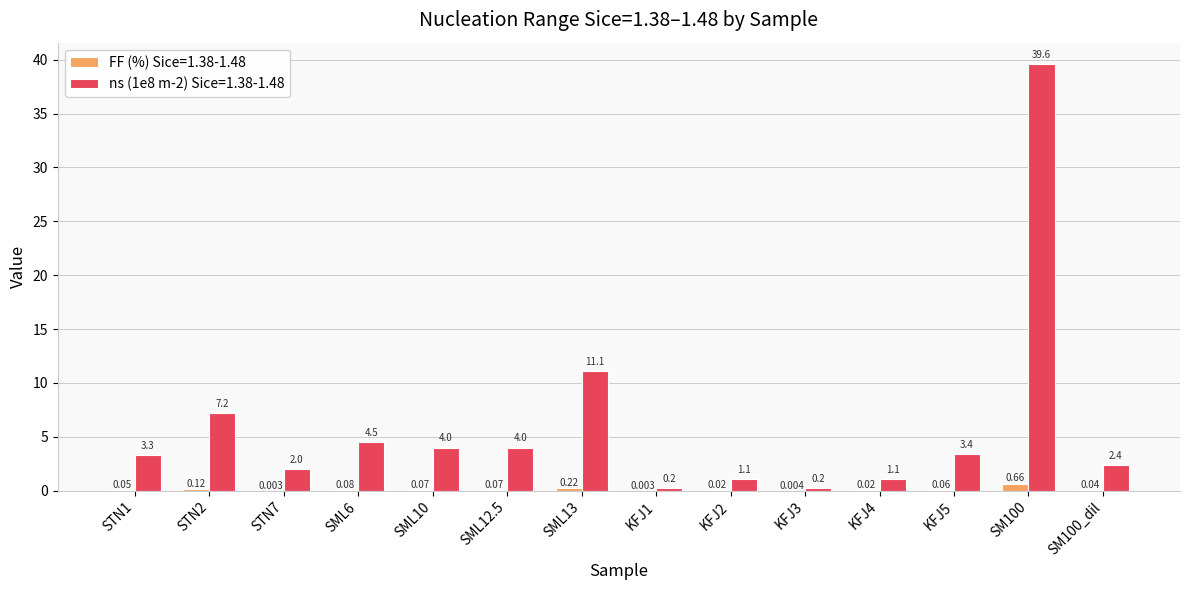

What are all the series names shown in the legend?

FF (%) Sice=1.38-1.48, ns (1e8 m-2) Sice=1.38-1.48